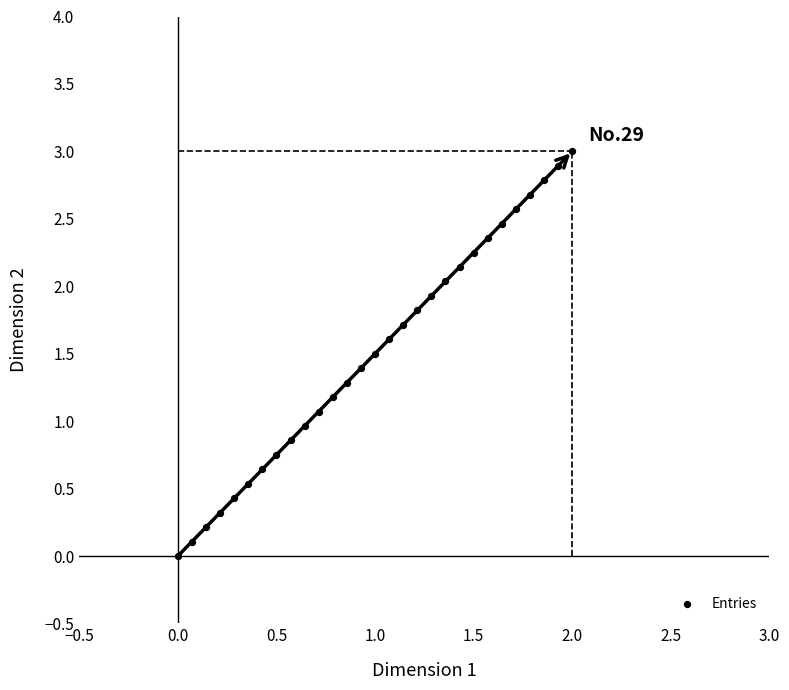

What is the range of X values (max minus min)?

2.0